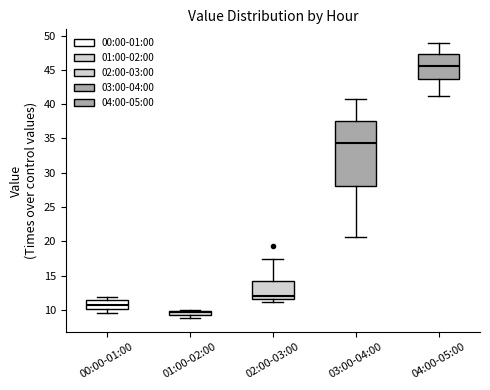

Which box has the highest median line?

04:00-05:00